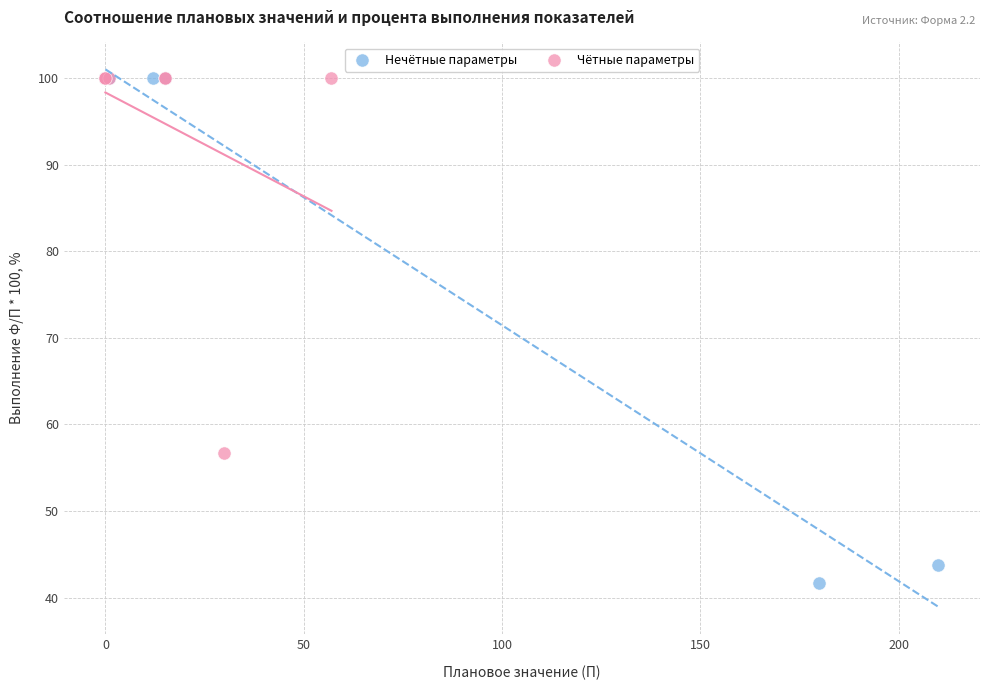

Which series has the widest spread of Y values?

Нечётные параметры